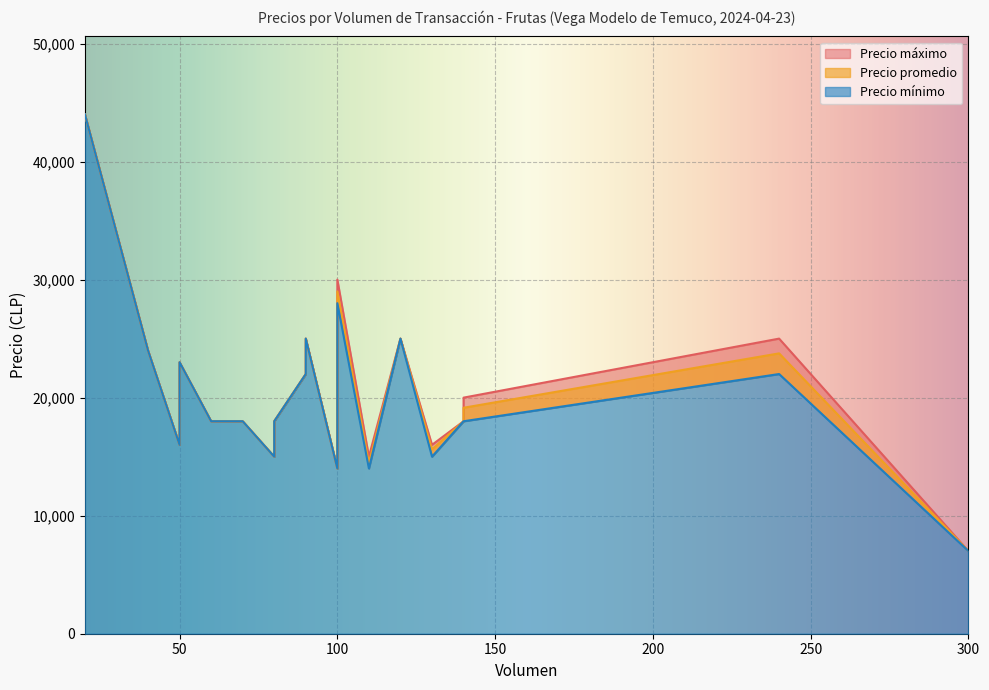

True or false: Precio máximo and Precio promedio intersect in this chart.

False